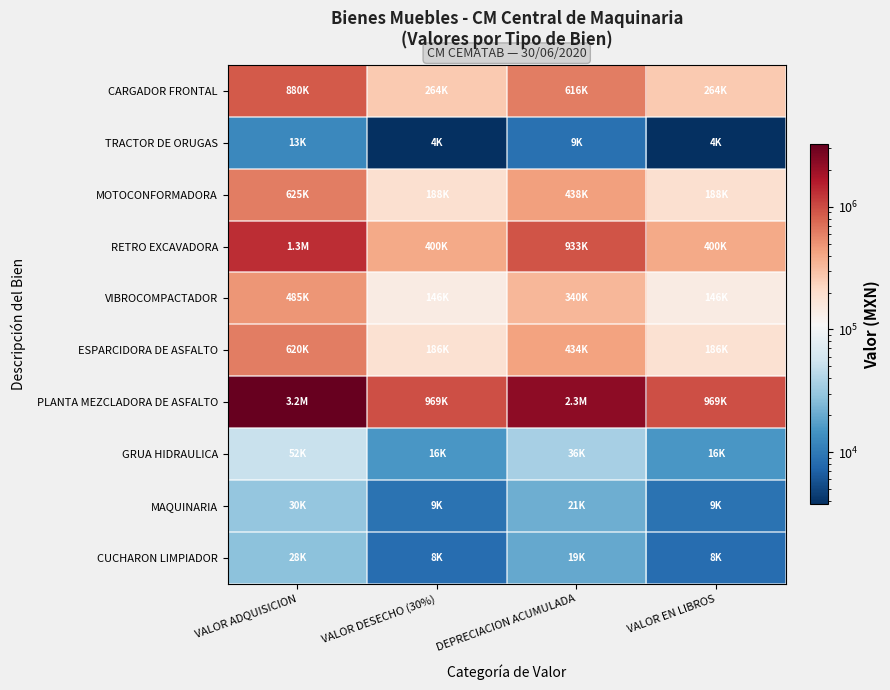

Which has a higher value, DEPRECIACION ACUMULADA or VALOR ADQUISICION?

VALOR ADQUISICION